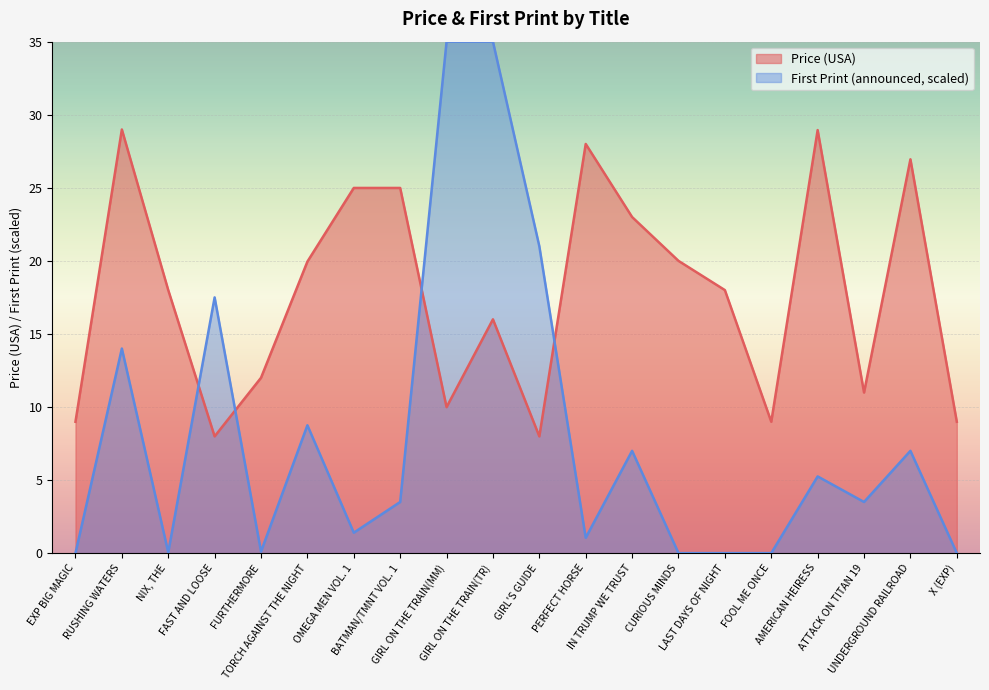

Rank the series by their maximum value, from lowest to highest.

Price (USA), First Print (announced, scaled)